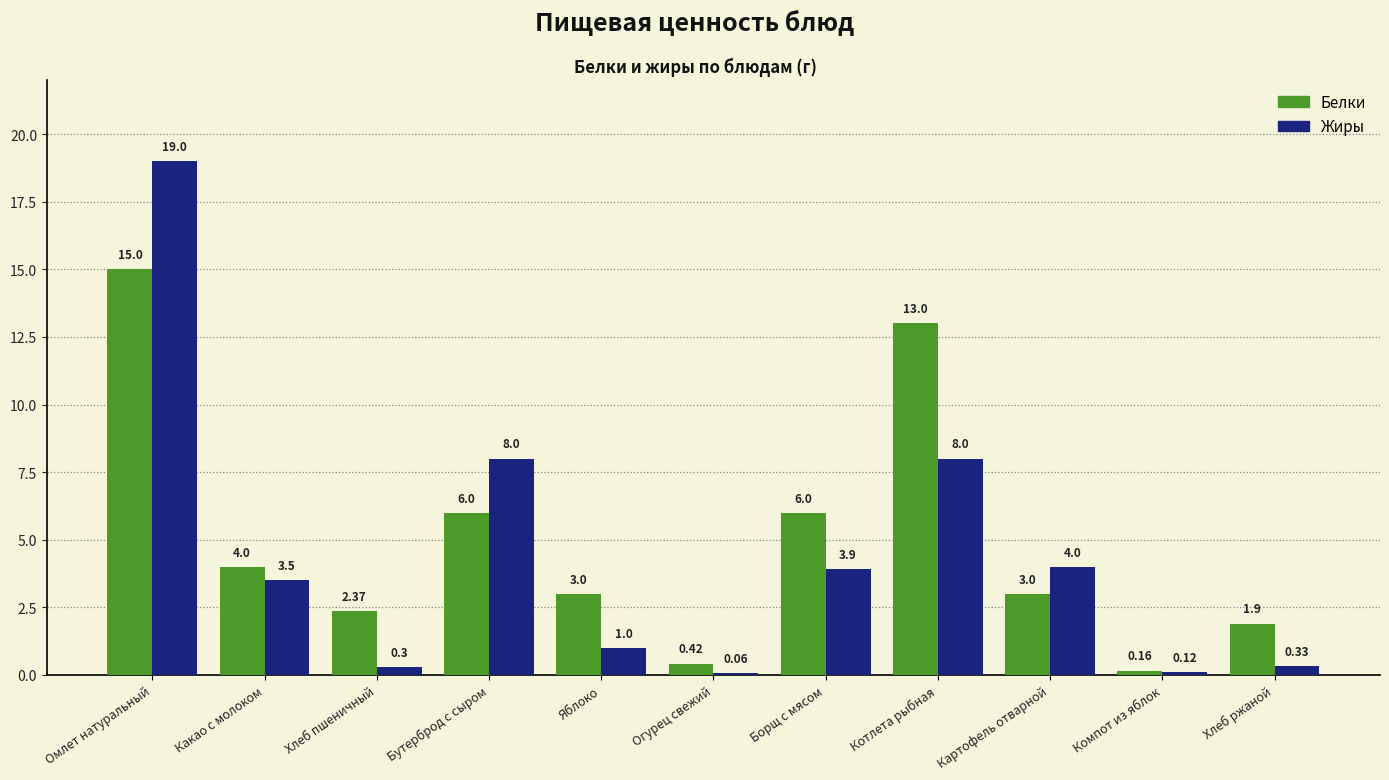

The value of Белки at Хлеб ржаной is 1.9. True or false?

True